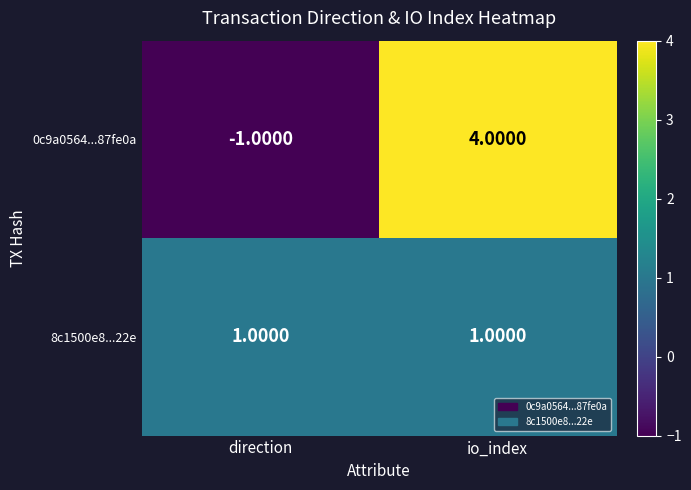

At which label is 0c9a0564...87fe0a closest to 1?

direction